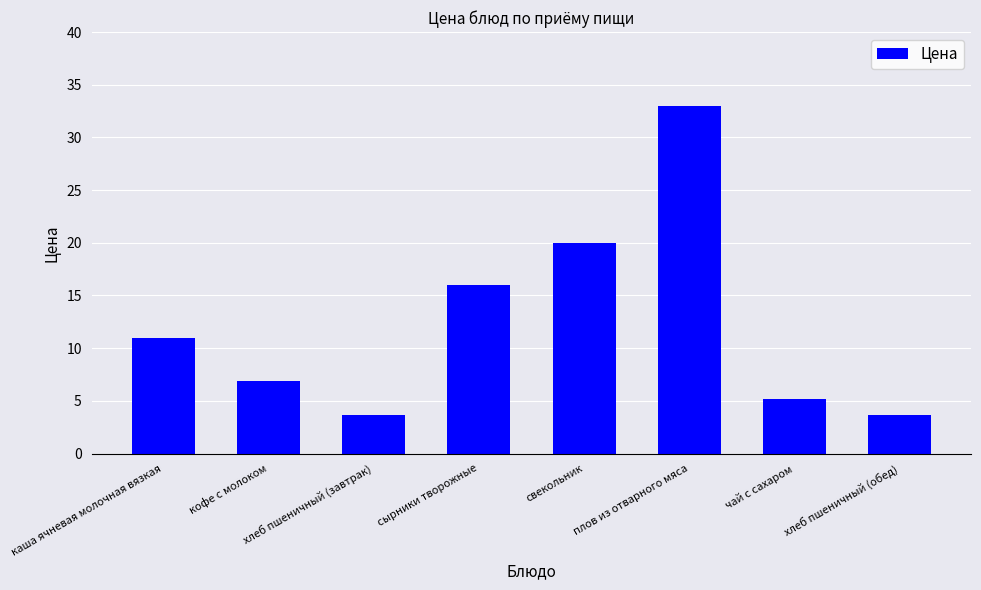

Approximately how many times larger is the value at хлеб пшеничный (завтрак) compared to кофе с молоком?

0.5